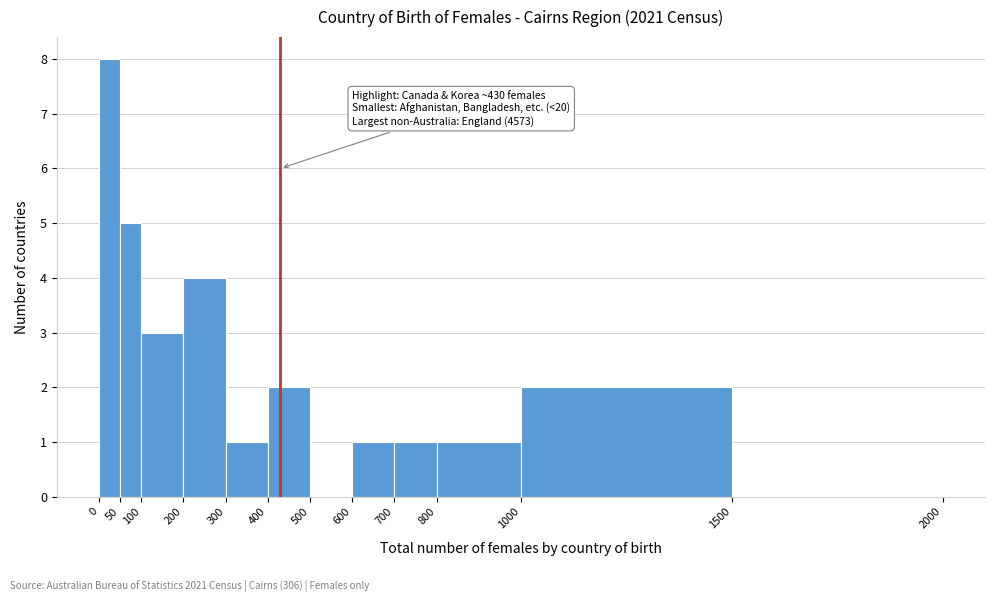

Which range on the x-axis has the tallest bar?

0 to 50